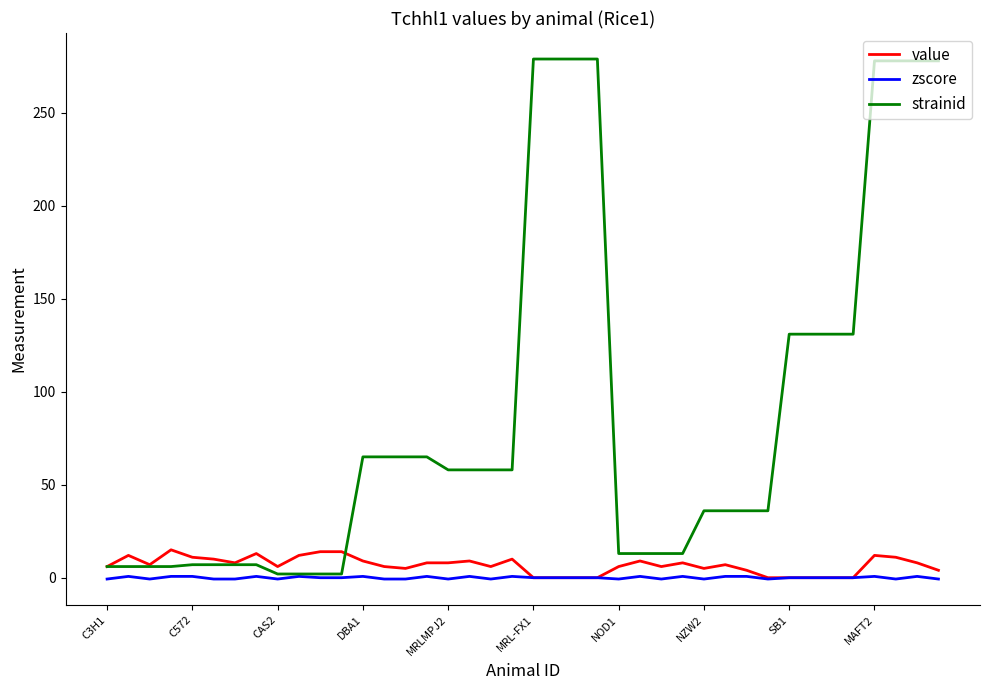

What is the difference between the maximum and minimum values in the value series?

15.0